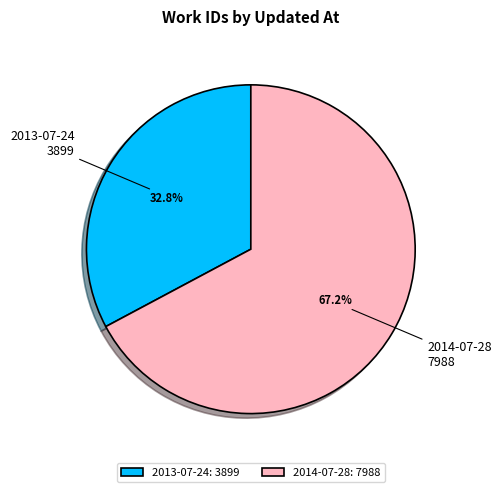

To the nearest percent, what is the difference between the largest and smallest slice percentages?

34%